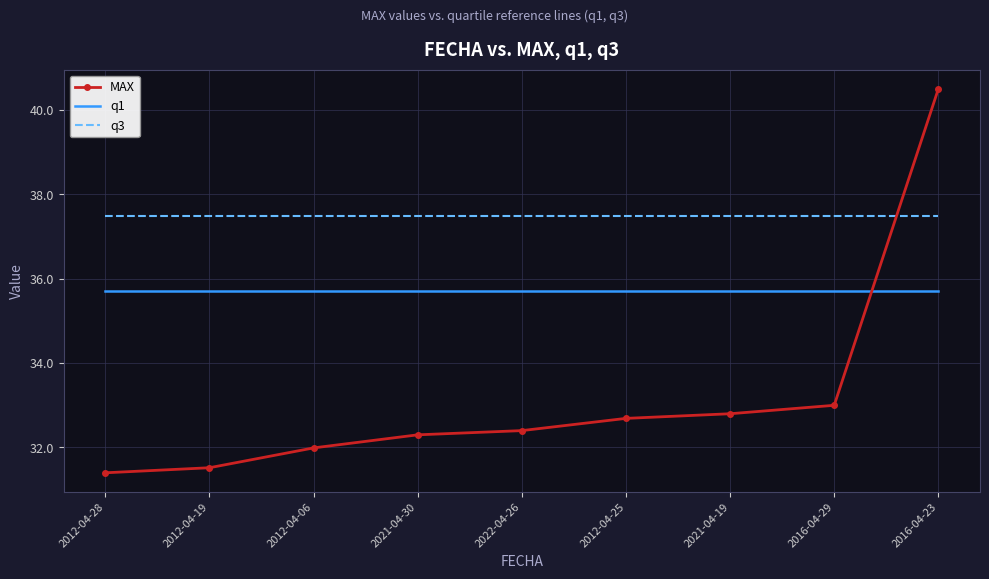

Reading left to right, transcribe all the data shown in this chart.

MAX: 2012-04-28=31.4	2012-04-19=31.5	2012-04-06=32.0	2021-04-30=32.3	2022-04-26=32.4	2012-04-25=32.7	2021-04-19=32.8	2016-04-29=33.0	2016-04-23=40.5
q1: 2012-04-28=35.7	2012-04-19=35.7	2012-04-06=35.7	2021-04-30=35.7	2022-04-26=35.7	2012-04-25=35.7	2021-04-19=35.7	2016-04-29=35.7	2016-04-23=35.7
q3: 2012-04-28=37.5	2012-04-19=37.5	2012-04-06=37.5	2021-04-30=37.5	2022-04-26=37.5	2012-04-25=37.5	2021-04-19=37.5	2016-04-29=37.5	2016-04-23=37.5